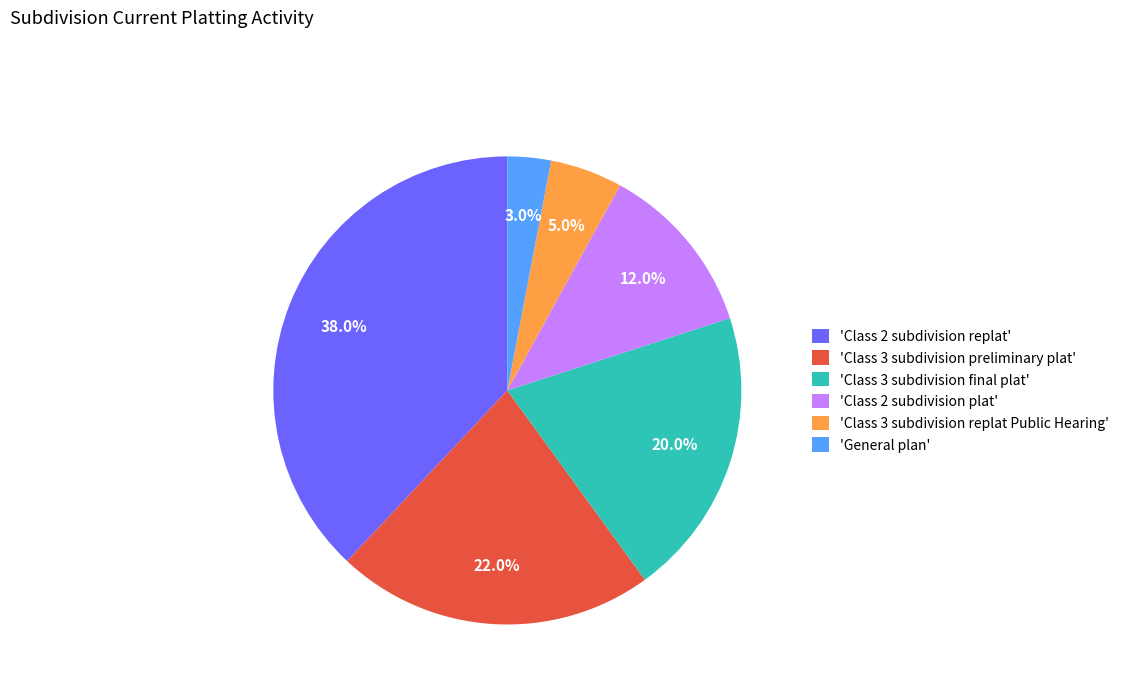

Does 'Class 2 subdivision replat' account for over 50% of the chart?

No